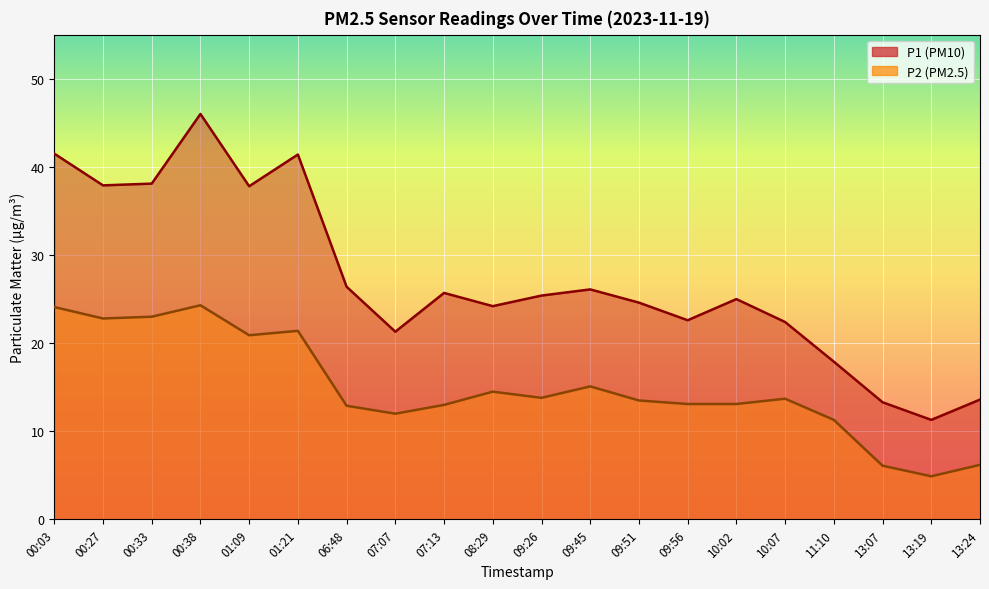

Reading left to right, transcribe all the data shown in this chart.

P1: 00:03=41.5	00:27=37.9	00:33=38.1	00:38=46.0	01:09=37.8	01:21=41.4	06:48=26.4	07:07=21.3	07:13=25.7	08:29=24.2	09:26=25.4	09:45=26.1	09:51=24.6	09:56=22.6	10:02=25.0	10:07=22.4	11:10=17.9	13:07=13.3	13:19=11.3	13:24=13.6
P2: 00:03=24.1	00:27=22.8	00:33=23.0	00:38=24.3	01:09=20.9	01:21=21.4	06:48=12.9	07:07=12.0	07:13=13.0	08:29=14.5	09:26=13.8	09:45=15.1	09:51=13.5	09:56=13.1	10:02=13.1	10:07=13.7	11:10=11.3	13:07=6.1	13:19=4.9	13:24=6.2